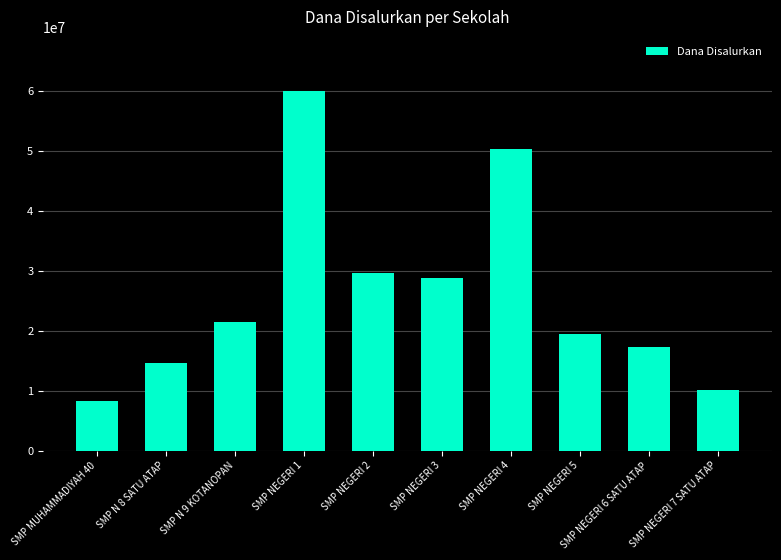

What is the value of the 2nd bar from the left?

14625000